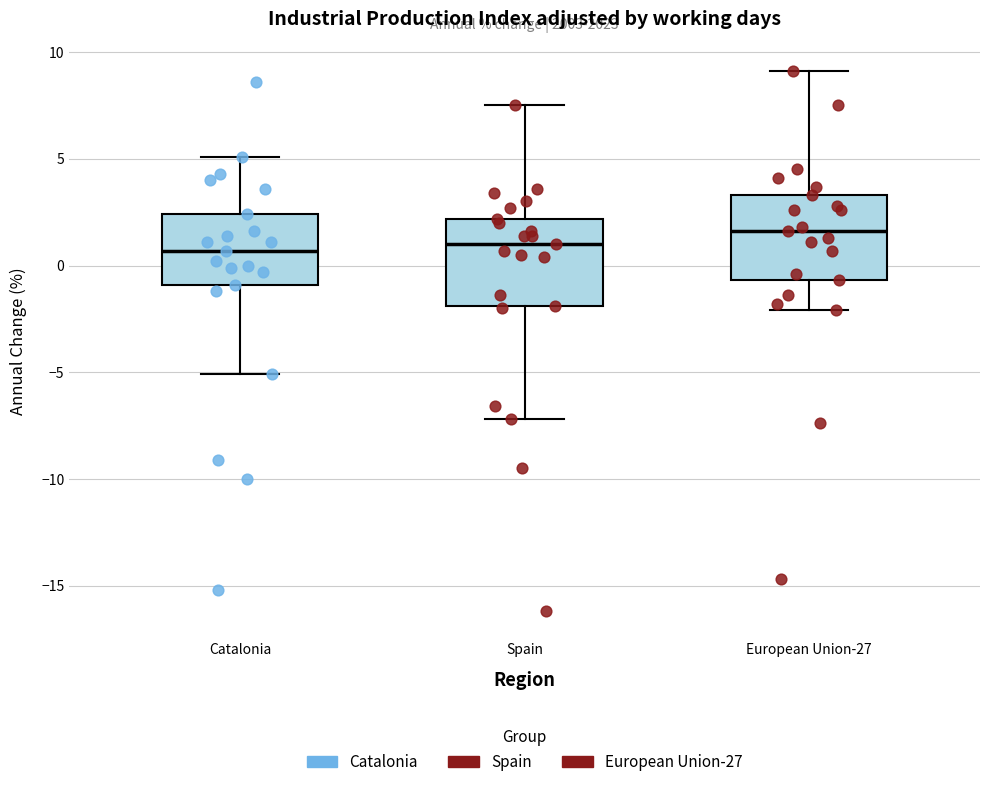

Reading left to right, read every box against the y-axis: the position of its median line, the range the box covers, and the ends of its whiskers. The values are not printed on the chart, so give them approximately, as read against the axis.

Catalonia: median 0.5, box -1.0 to 2.5, whiskers -5.0 to 5.0
Spain: median 1.0, box -2.0 to 2.0, whiskers -7.0 to 7.5
European Union-27: median 1.5, box -0.5 to 3.5, whiskers -2.0 to 9.0